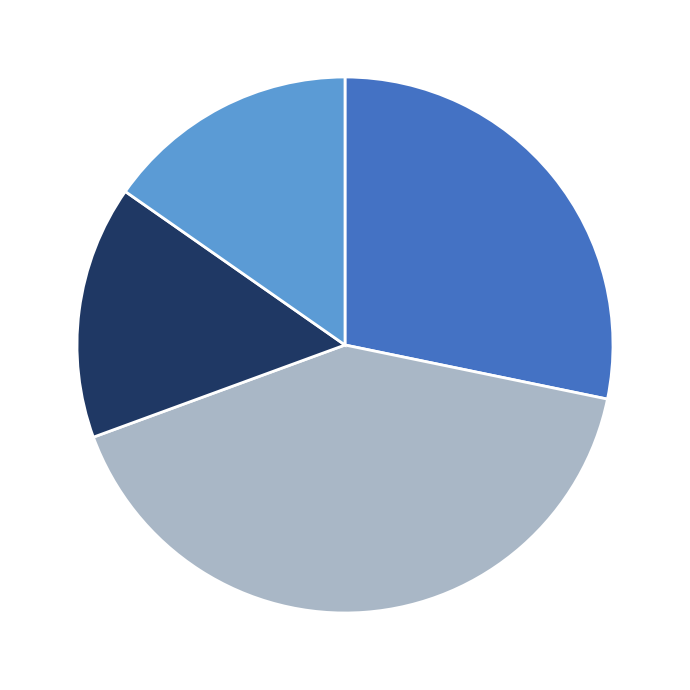

Is there a majority slice in this chart?

No